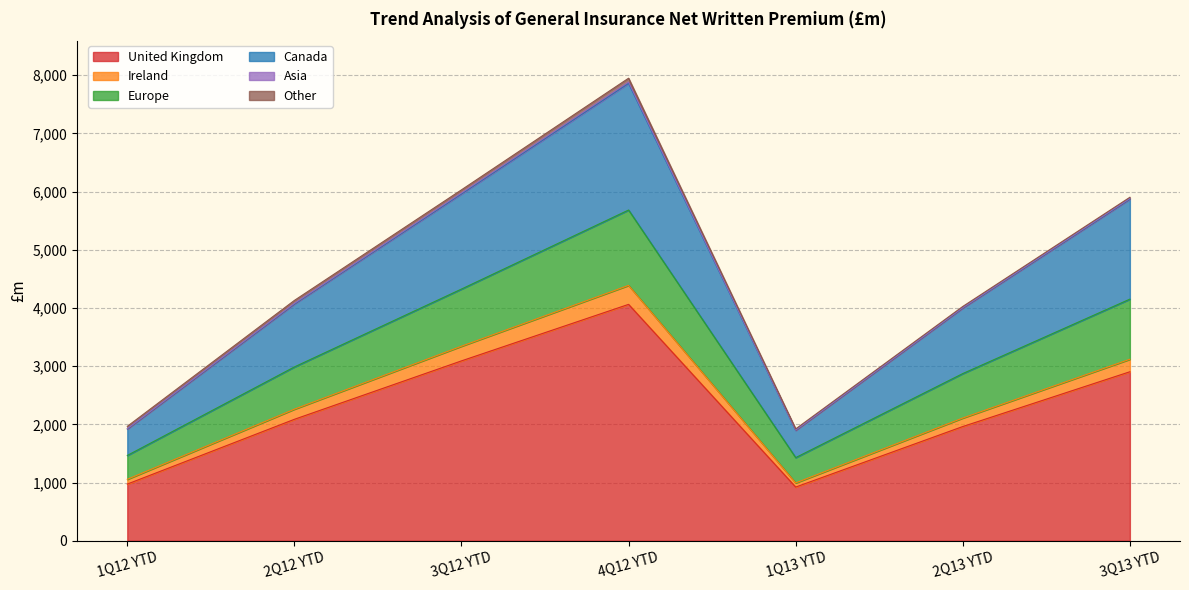

True or false: Canada and Ireland intersect in this chart.

False